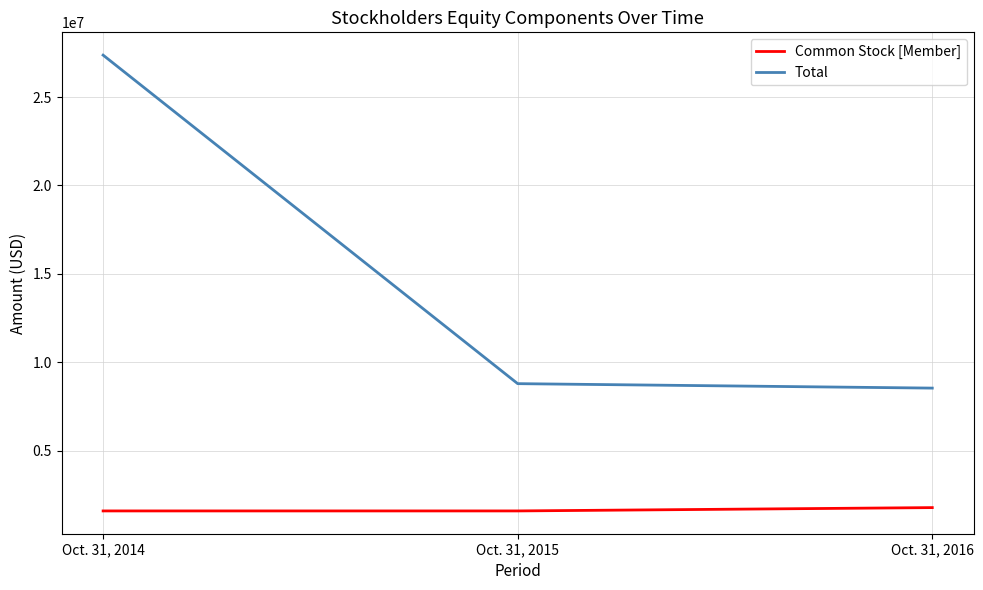

The value of Total at Oct. 31, 2014 is 27368957. True or false?

True